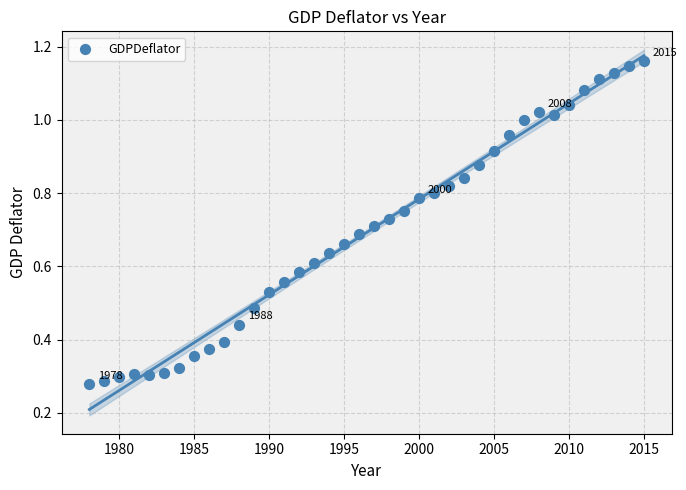

What is the range of X values (max minus min)?

37.0